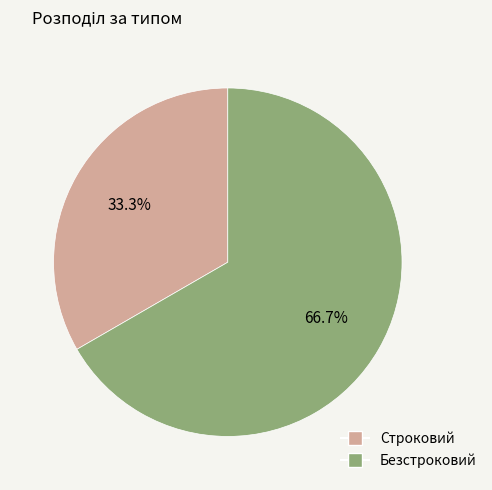

Does Безстроковий represent more than half of the total?

Yes